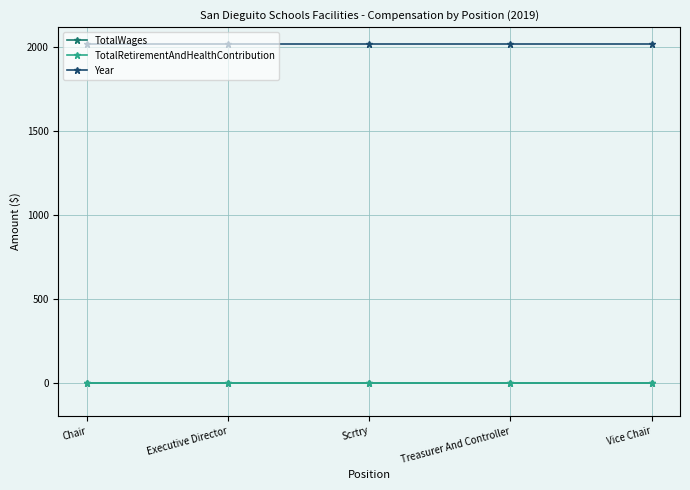

What position from the right is Treasurer And Controller?

2